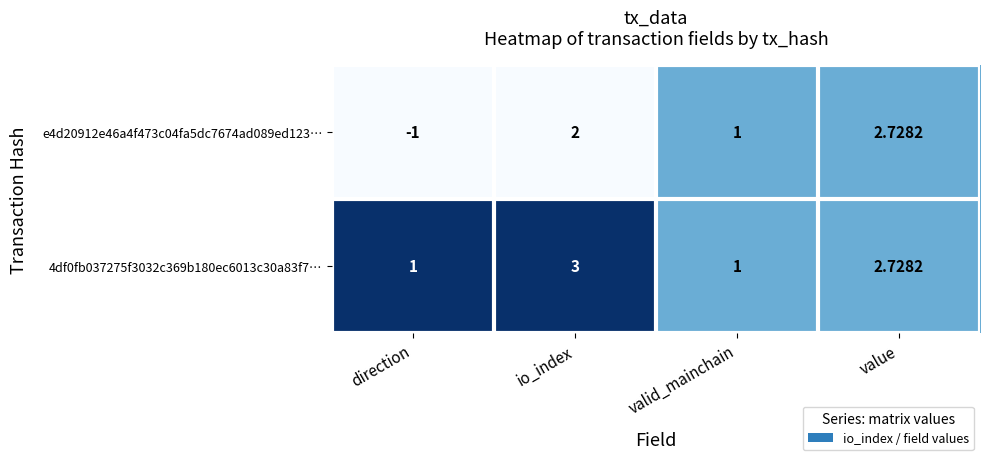

What is the difference between the highest and lowest values at direction?

2.0